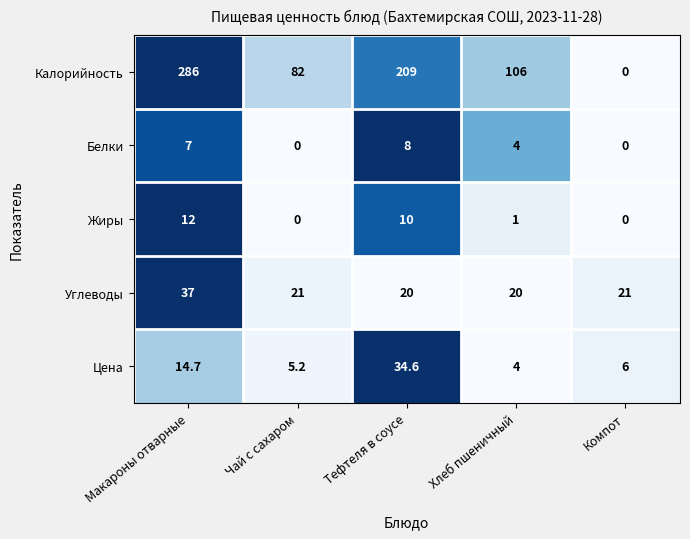

Which series has the widest spread of values?

Калорийность